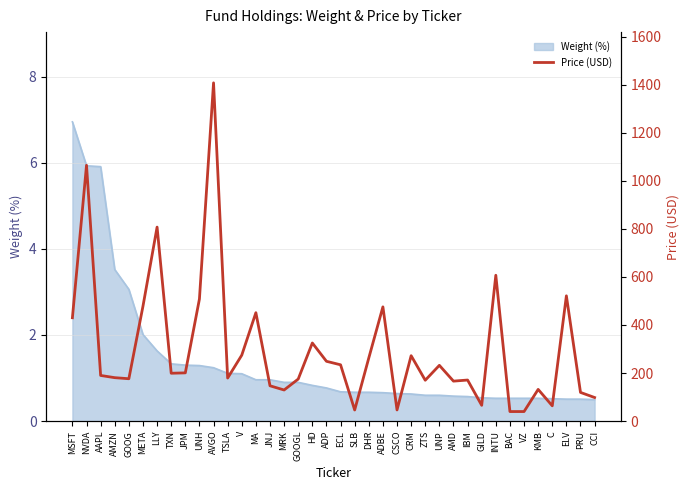

Which category has the lowest value across all series?

BAC